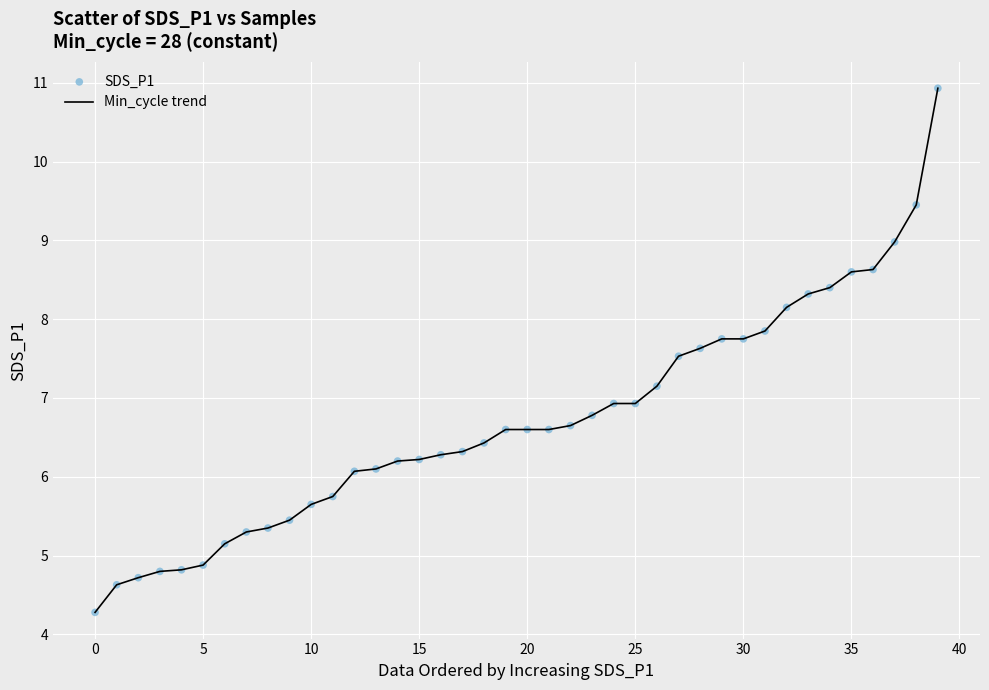

What is the smallest value displayed?

4.3